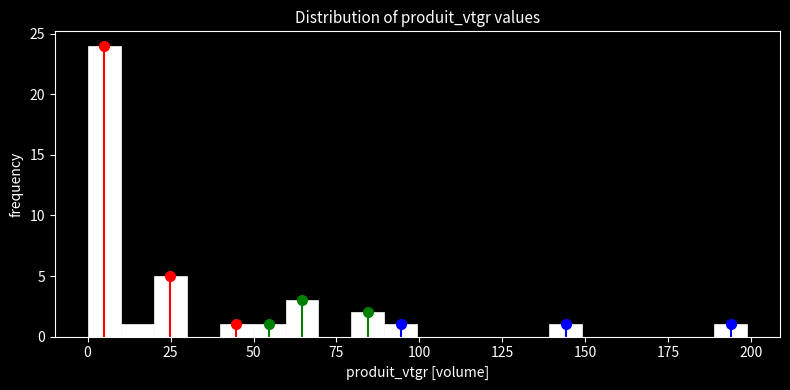

Around what value on the x-axis is the tallest bar? Give the approximate position of its centre, as read against the axis.

5